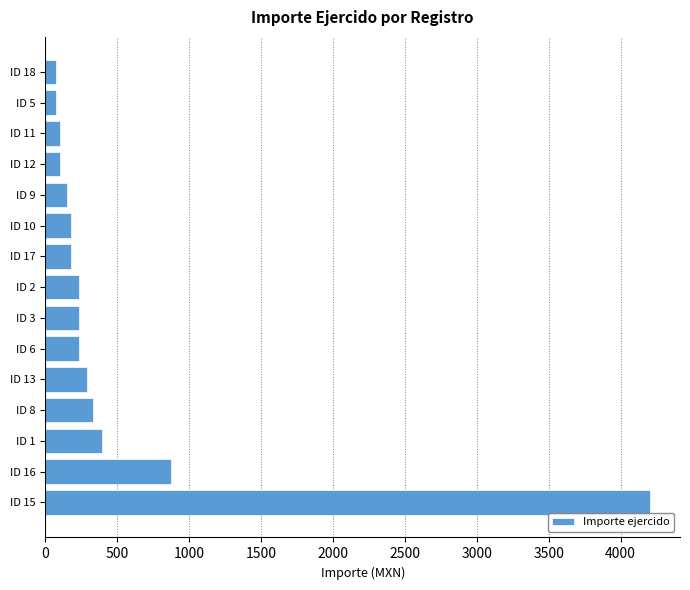

What is the greatest value displayed?

4202.7